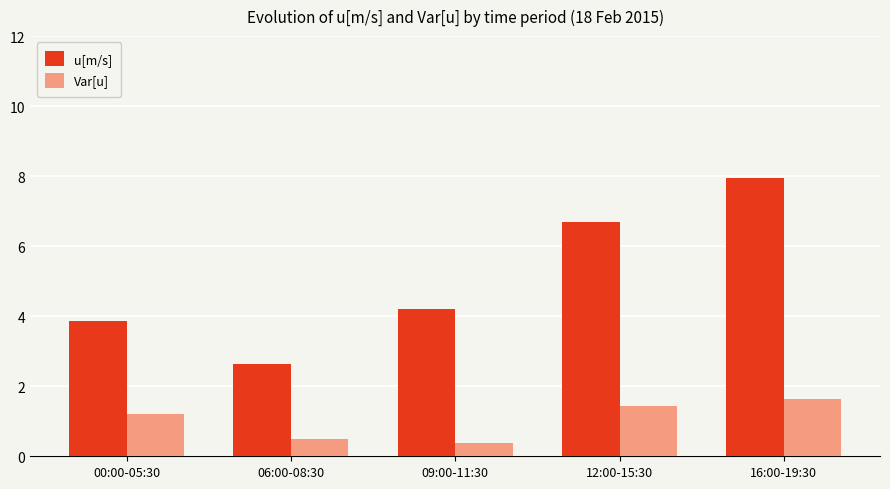

How many data points in Var[u] are less than 1?

2